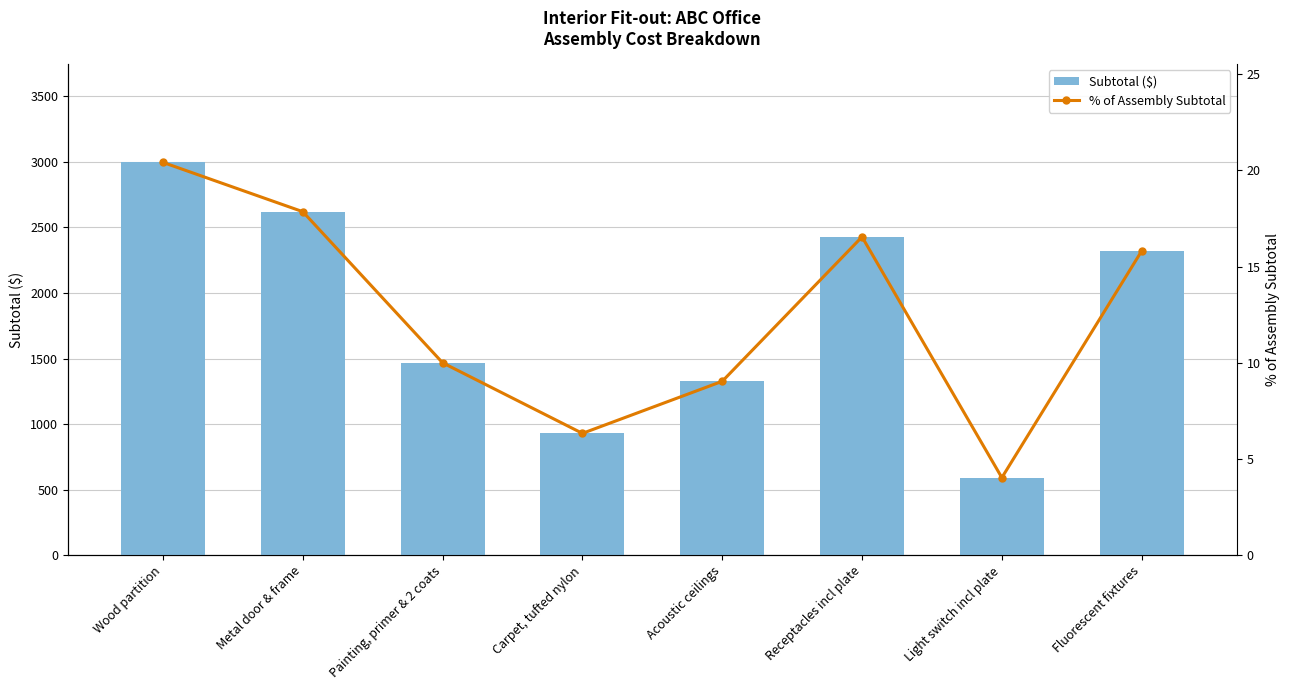

Which series has the widest spread of values?

Subtotal ($)